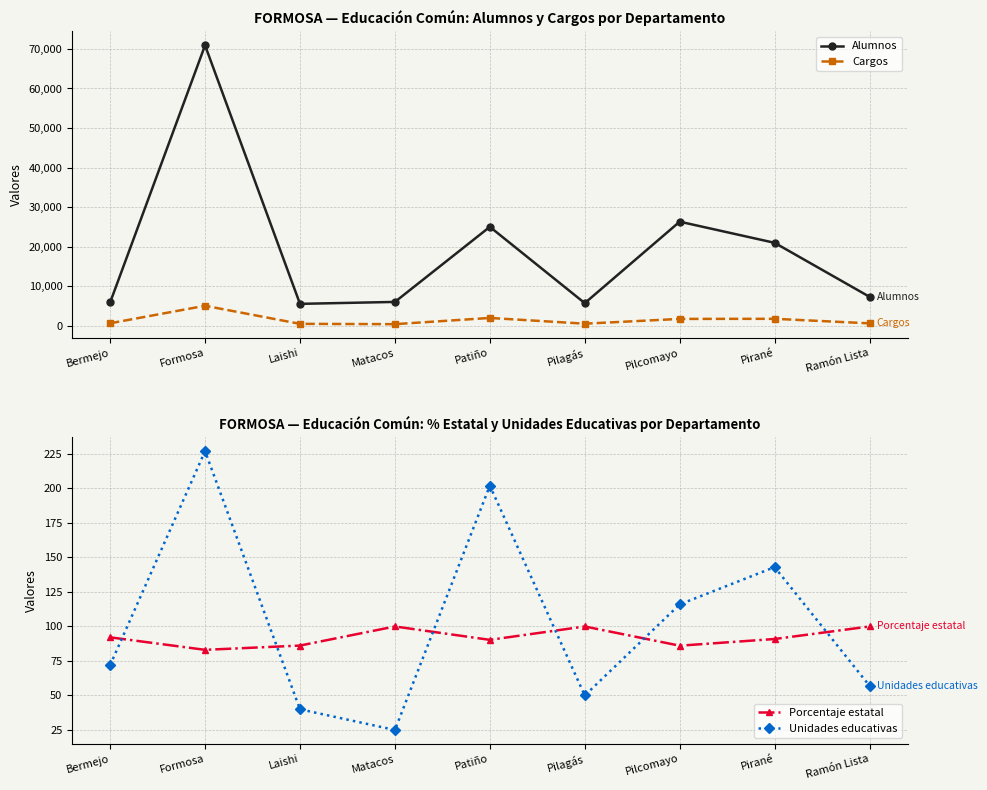

What is the maximum value for Alumnos?

70913